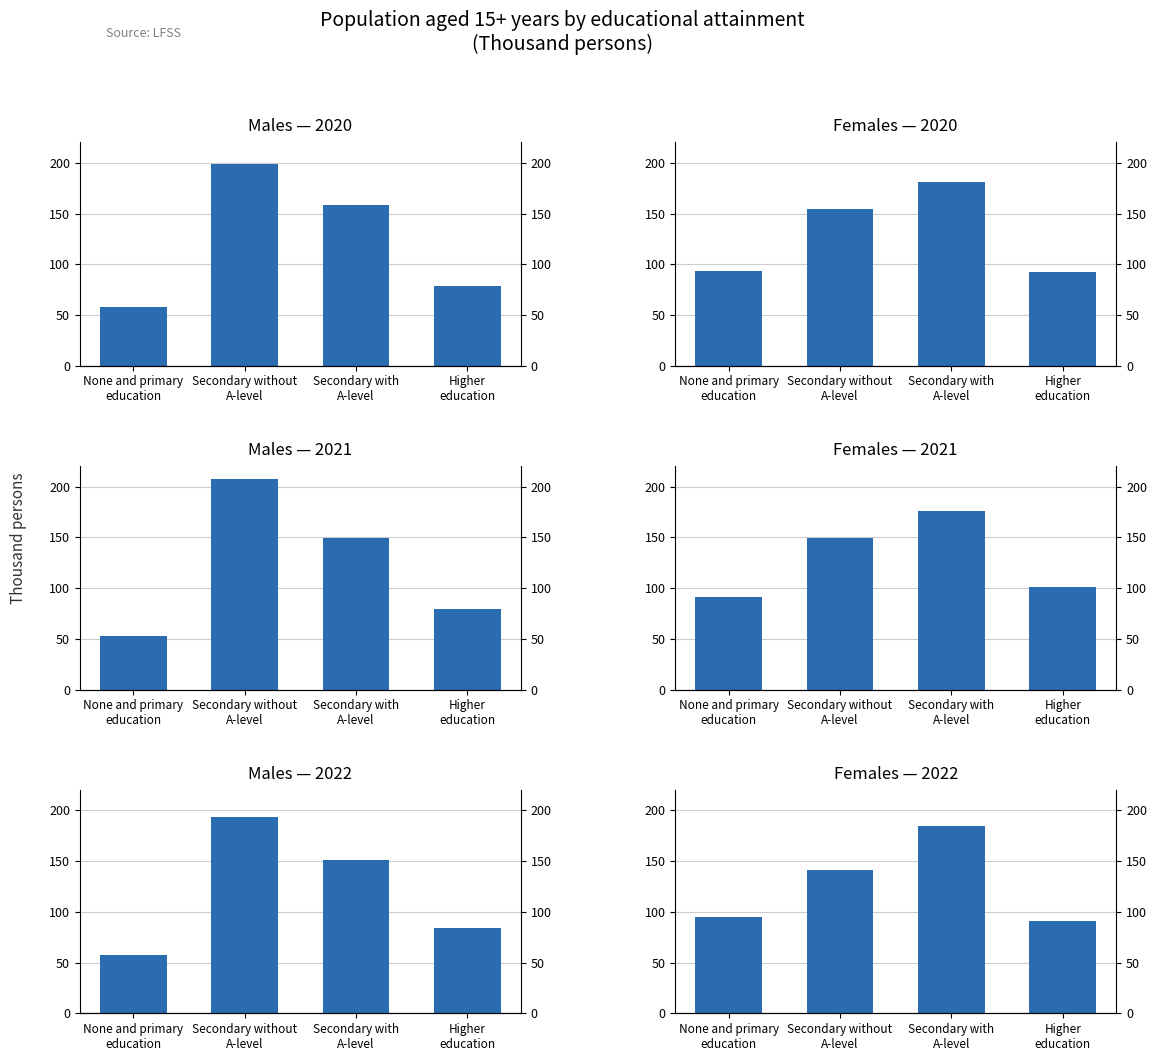

Which category has the lowest value across all series?

None and primary
education